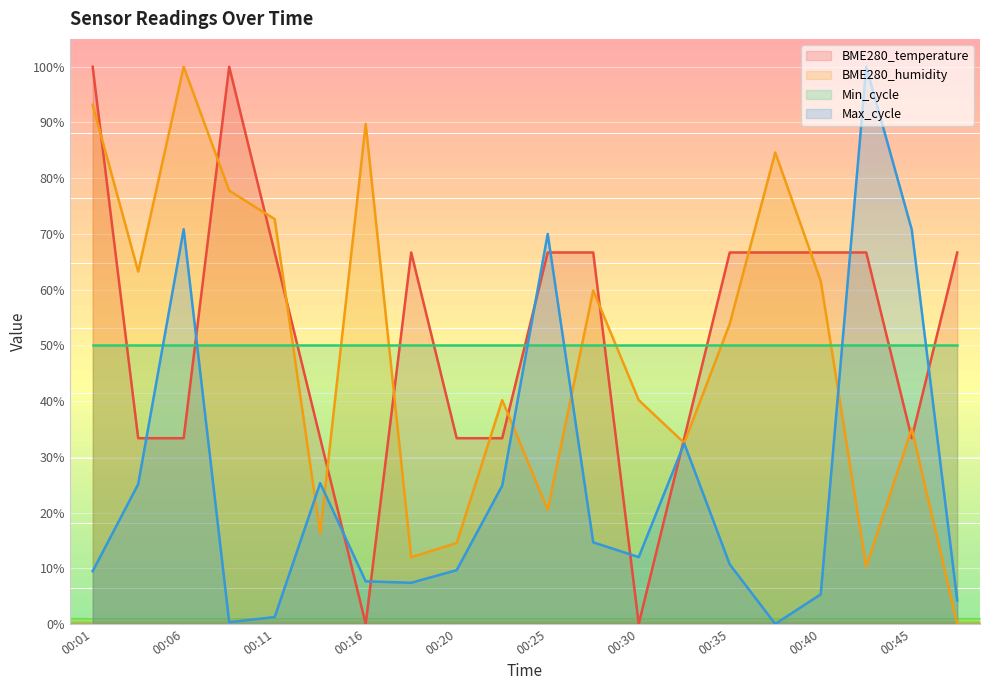

The value of BME280_temperature at 00:23 is 33.3. True or false?

True